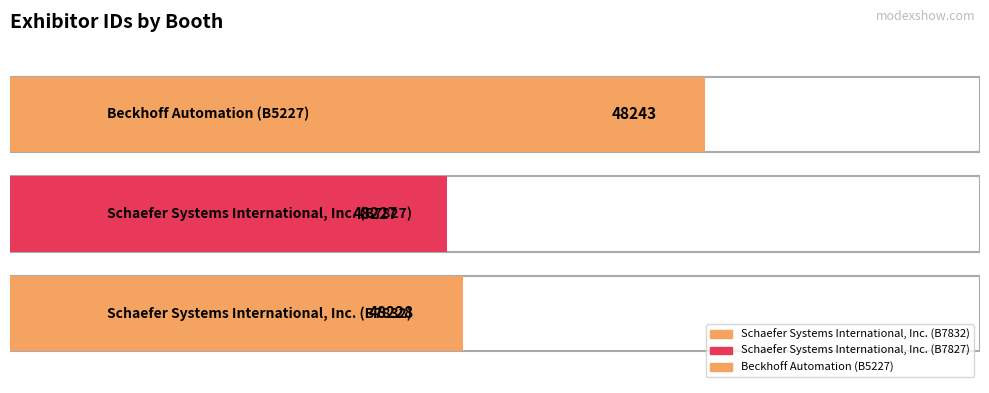

How many values exceed 48228?

1